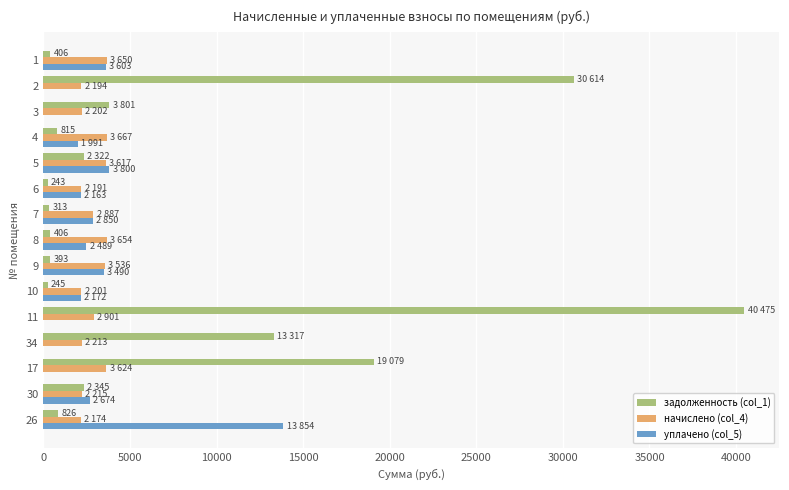

Is the value of уплачено (col_5) at 6 greater than the value of начислено (col_4) at 1?

No